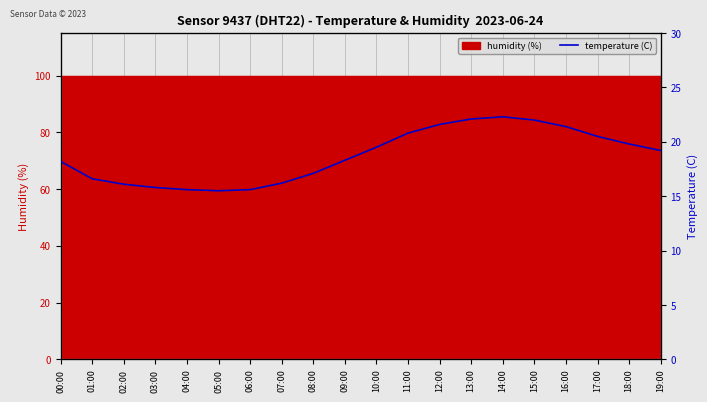

What is the average value?

18.7